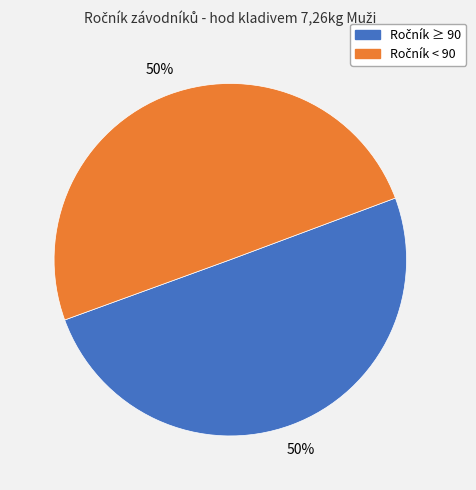

To the nearest percent, what is the average slice percentage?

50%